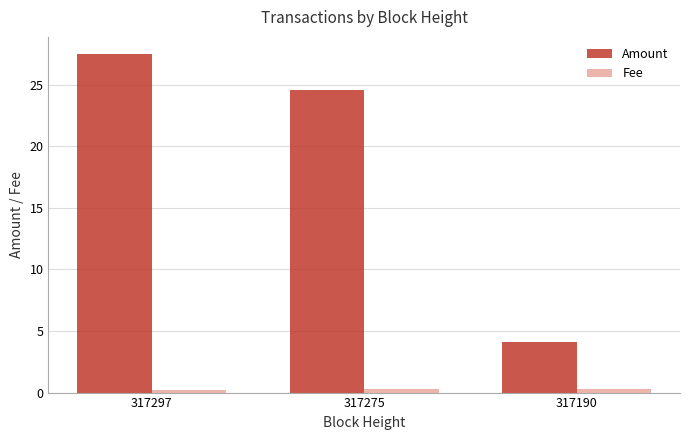

What are all the series names shown in the legend?

Amount, Fee